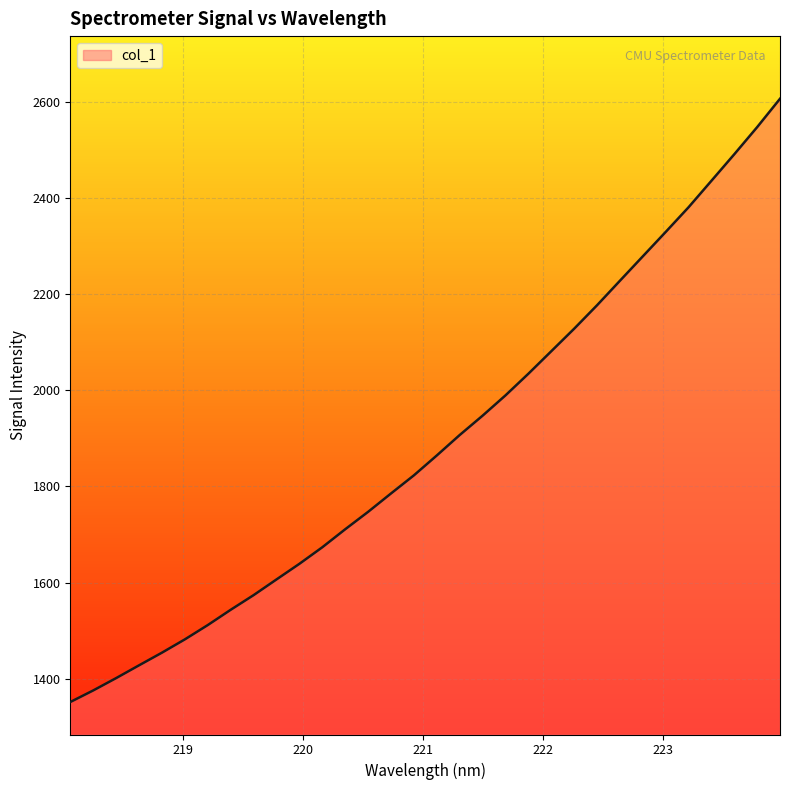

What is the minimum value shown in the chart?

1351.5